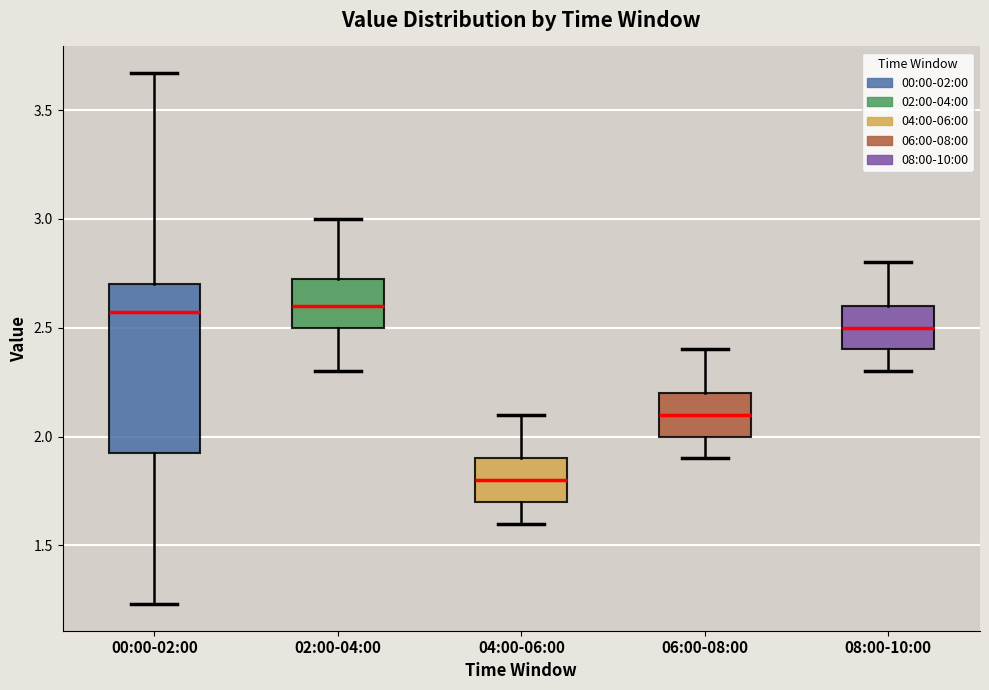

Which box has the lowest median line?

04:00-06:00